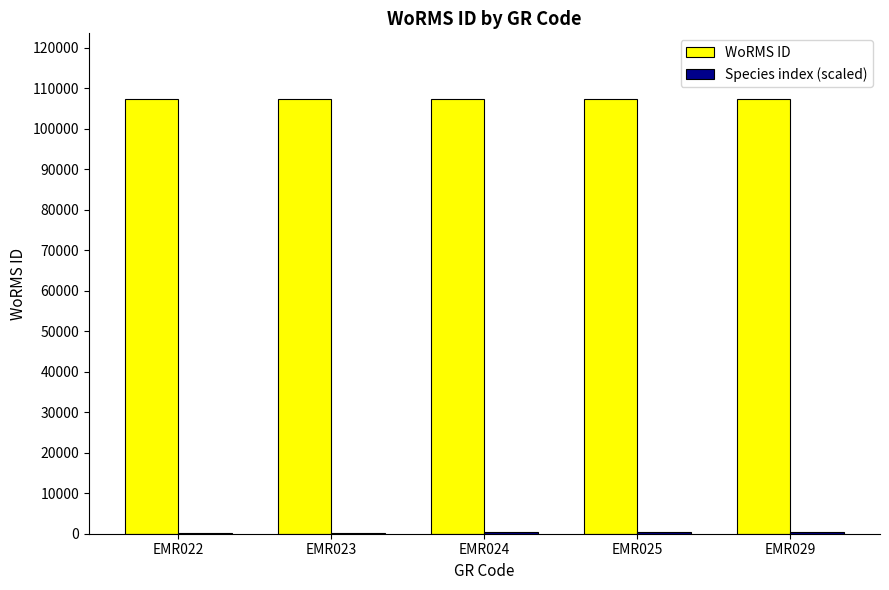

How many groups of bars are there?

5